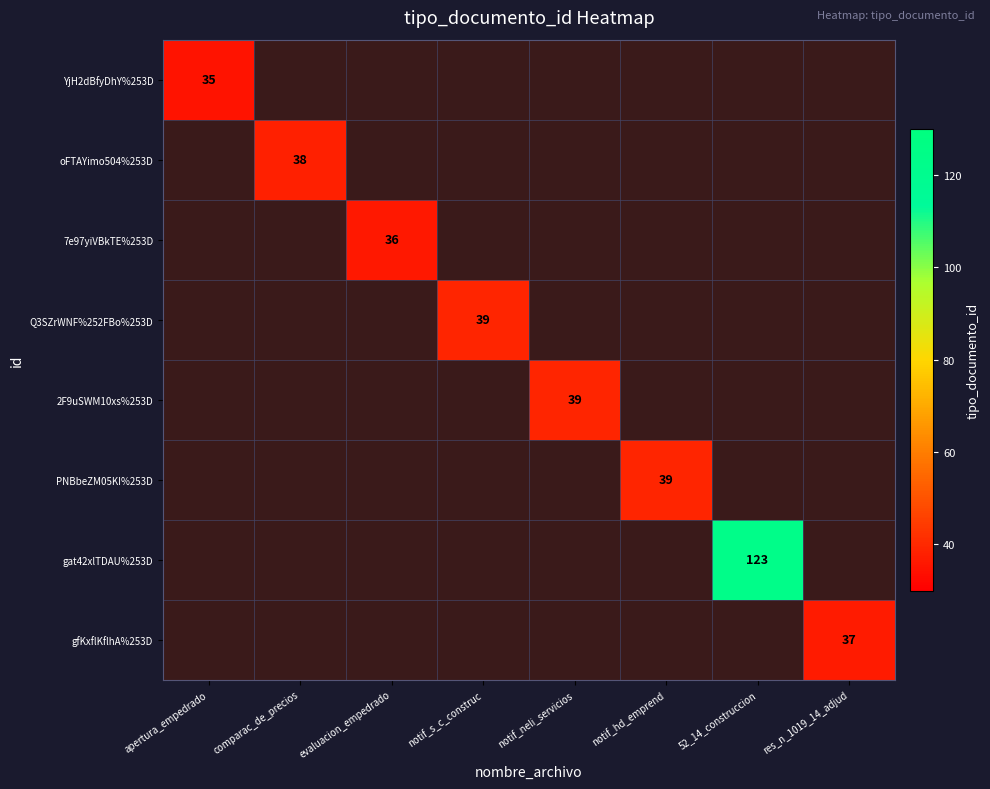

Rank the series at notif_neli_servicios from highest to lowest value.

YjH2dBfyDhY%253D, oFTAYimo504%253D, 7e97yiVBkTE%253D, Q3SZrWNF%252FBo%253D, 2F9uSWM10xs%253D, PNBbeZM05KI%253D, gat42xlTDAU%253D, gfKxflKflhA%253D